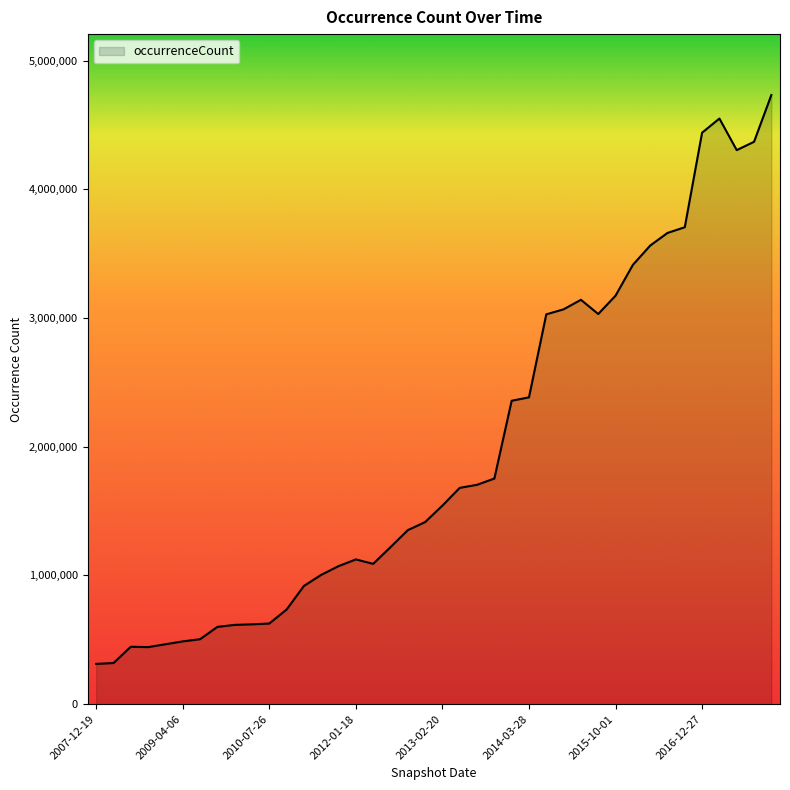

What is the maximum value shown in the chart?

4731837